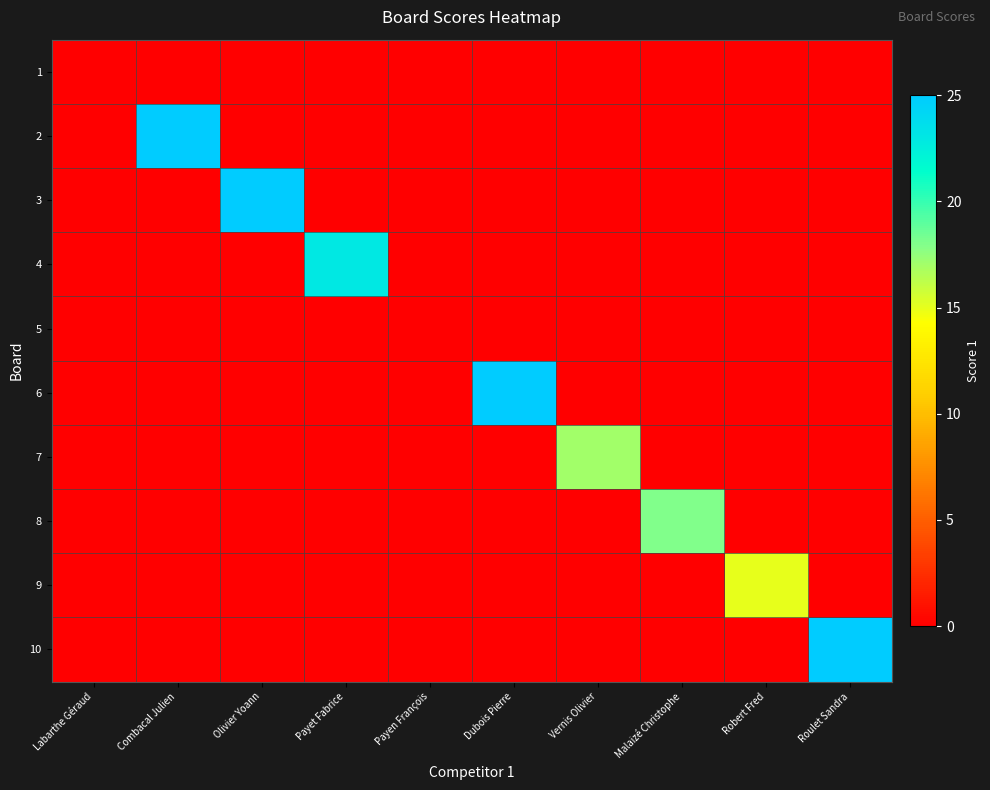

At which category is the sum across all series the highest?

Combacal Julien